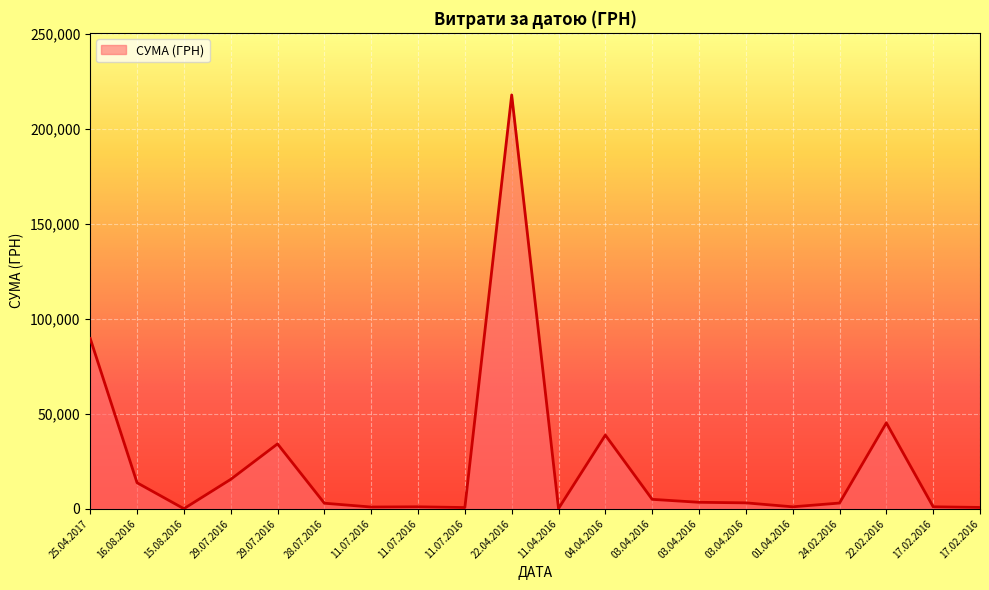

What is the difference between the values at 22.04.2016 and 25.04.2017?

128326.8